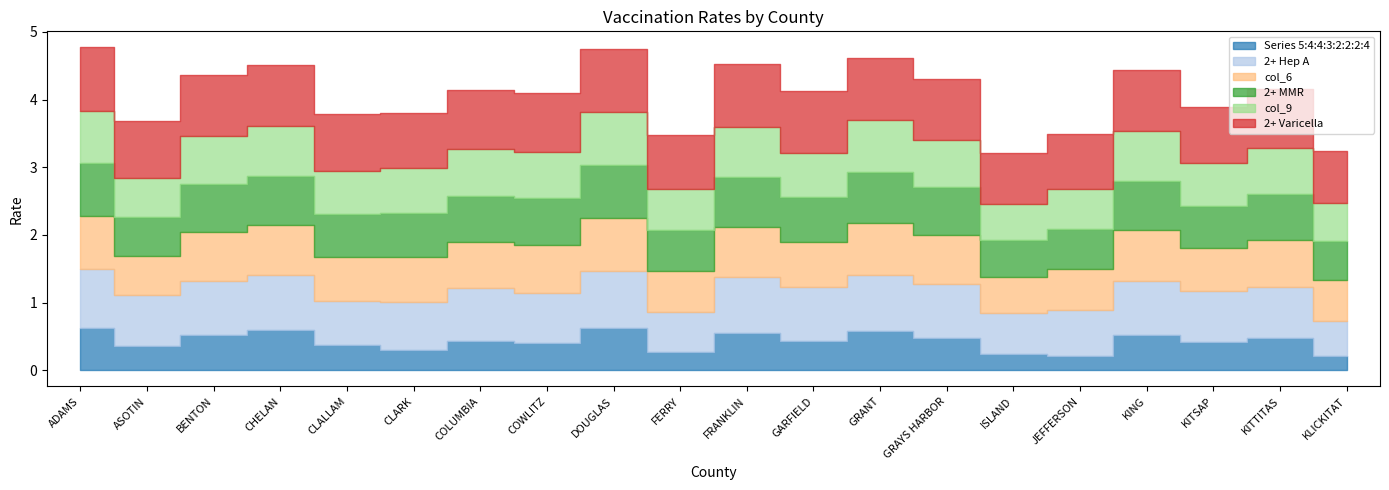

Between KITTITAS and CLALLAM, which is larger?

KITTITAS